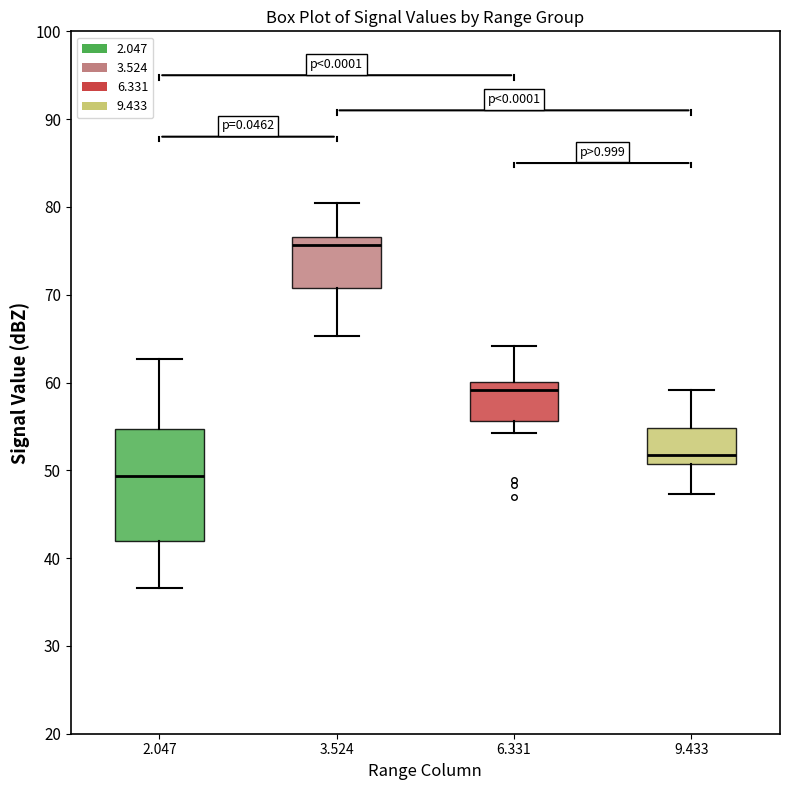

Comparing the boxes themselves (not the whiskers), which one is the tallest?

2.047